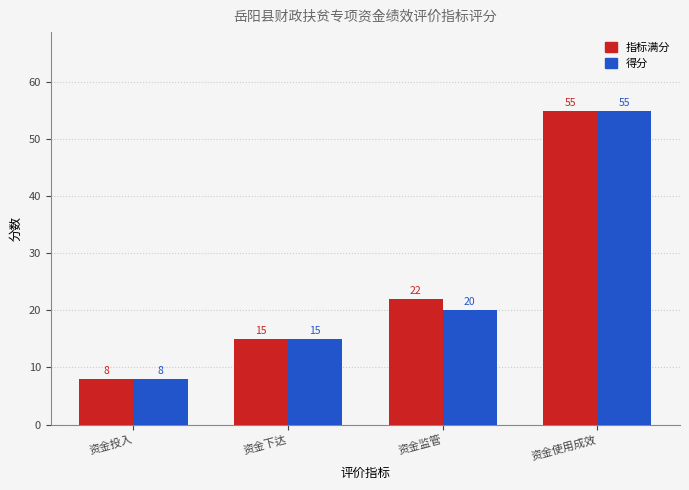

How many bars are there in total?

8